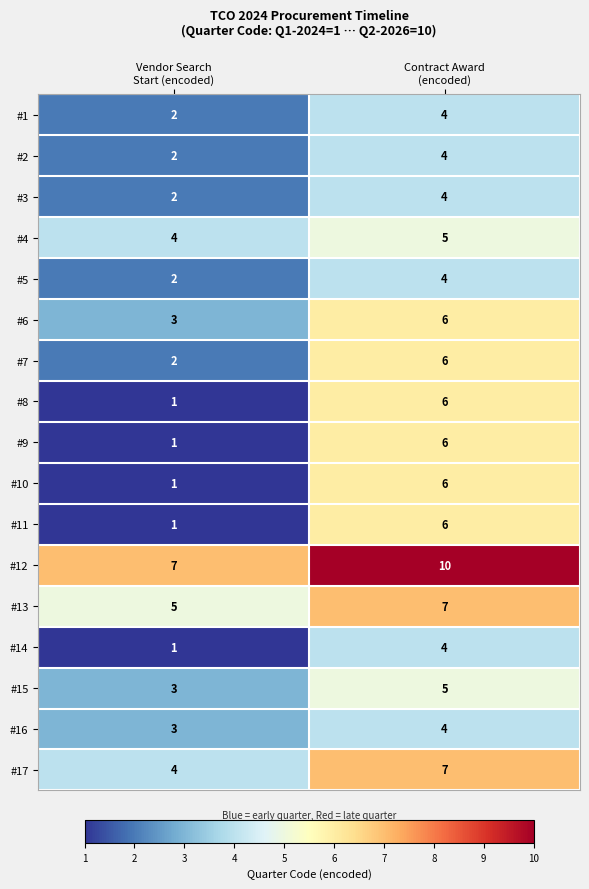

What is the highest value of the #7 series?

6